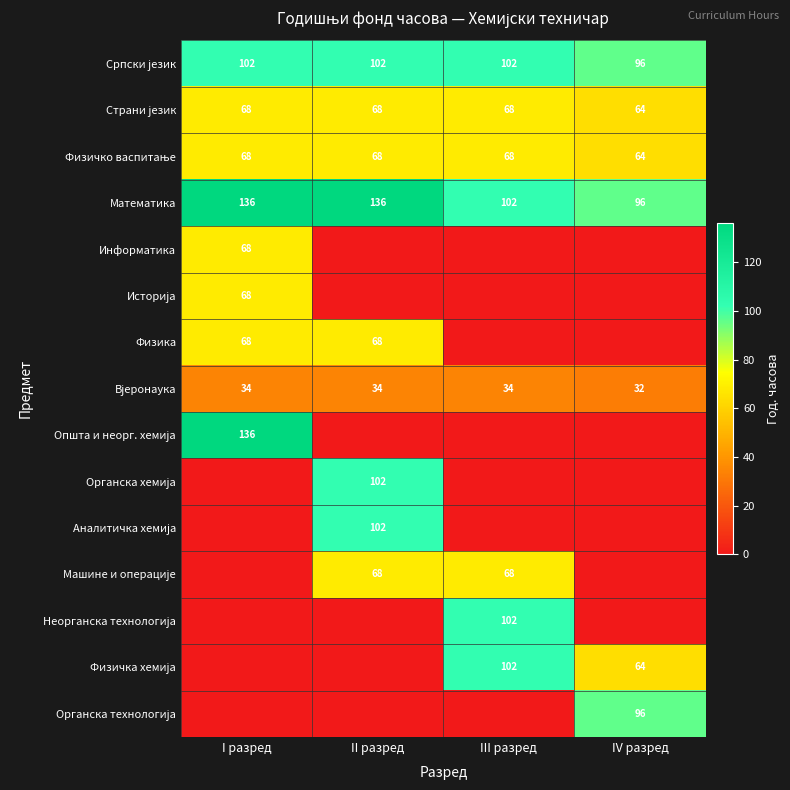

What is the sum of the Математика values at III разред and II разред?

238